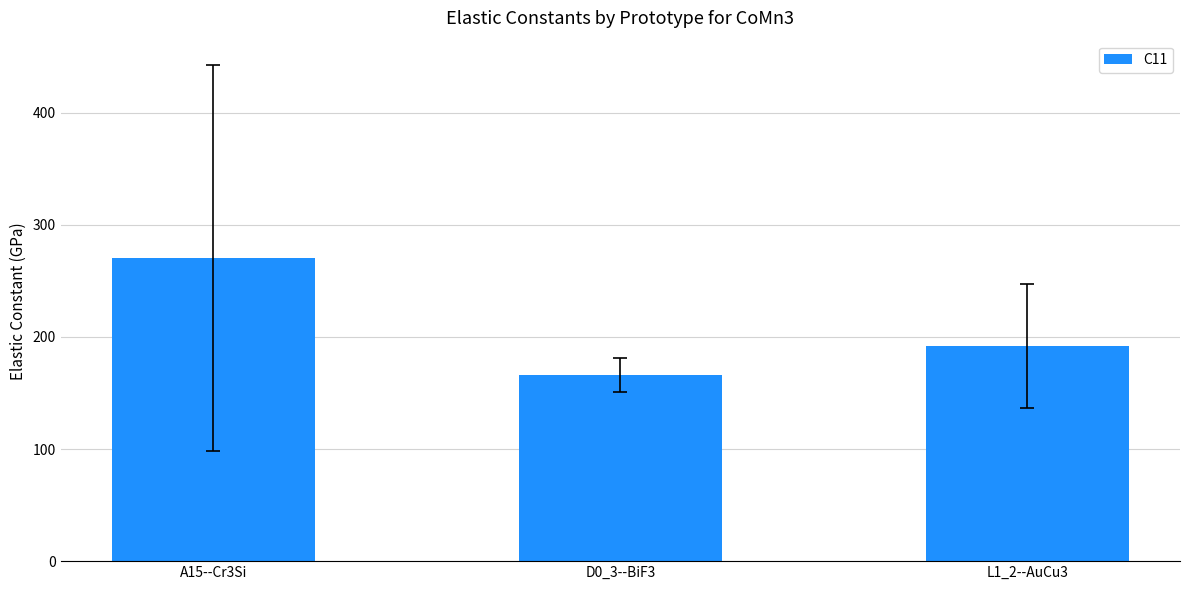

What is the label of the 1st bar from the right?

L1_2--AuCu3